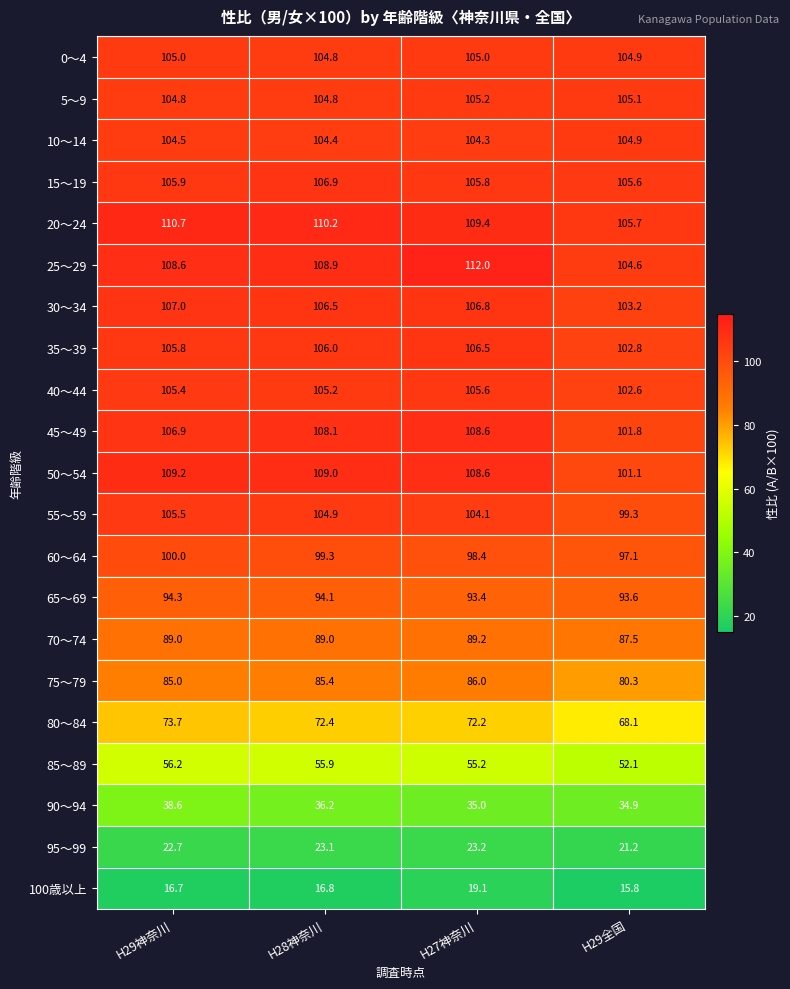

At H29神奈川, list the series in order from largest to smallest.

20～24, 50～54, 25～29, 30～34, 45～49, 15～19, 35～39, 55～59, 40～44, 0～4, 5～9, 10～14, 60～64, 65～69, 70～74, 75～79, 80～84, 85～89, 90～94, 95～99, 100歳以上